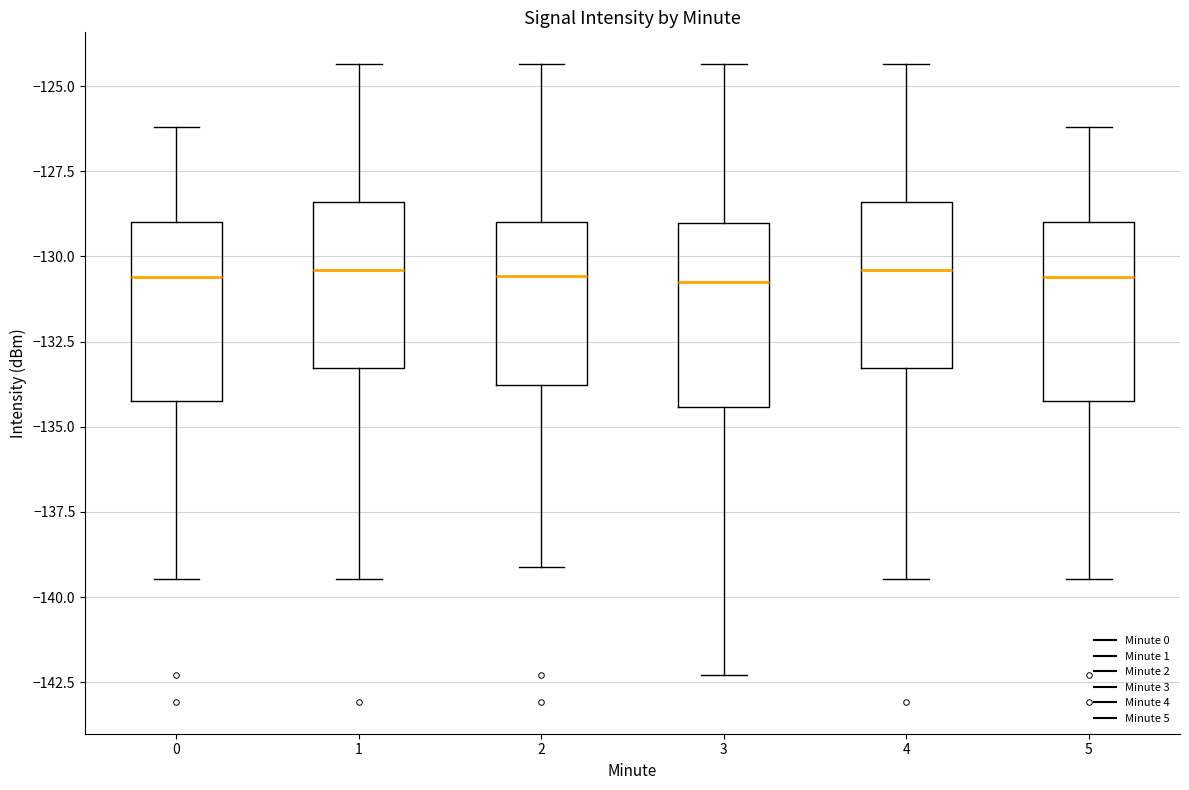

Reading left to right, read every box against the y-axis: the position of its median line, the range the box covers, and the ends of its whiskers. The values are not printed on the chart, so give them approximately, as read against the axis.

0: median -130.5, box -134.5 to -129.0, whiskers -139.5 to -126.0
1: median -130.5, box -133.5 to -128.5, whiskers -139.5 to -124.5
2: median -130.5, box -134.0 to -129.0, whiskers -139.0 to -124.5
3: median -131.0, box -134.5 to -129.0, whiskers -142.5 to -124.5
4: median -130.5, box -133.5 to -128.5, whiskers -139.5 to -124.5
5: median -130.5, box -134.5 to -129.0, whiskers -139.5 to -126.0